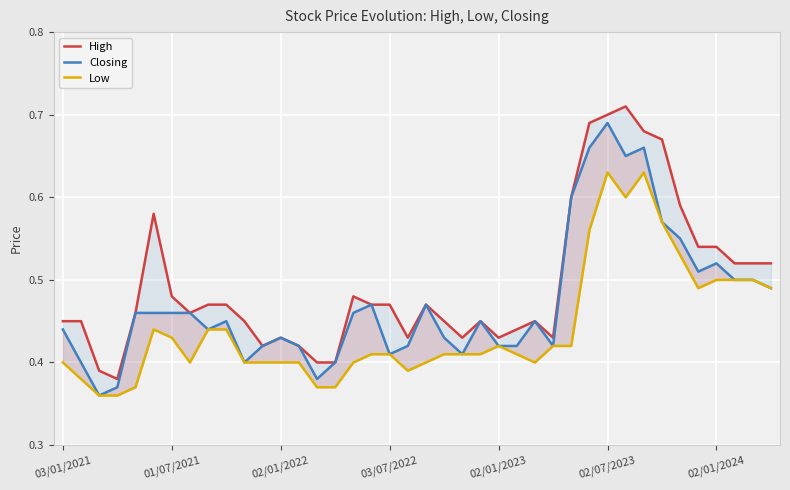

What is the difference between the second highest and minimum values in the High series?

0.3